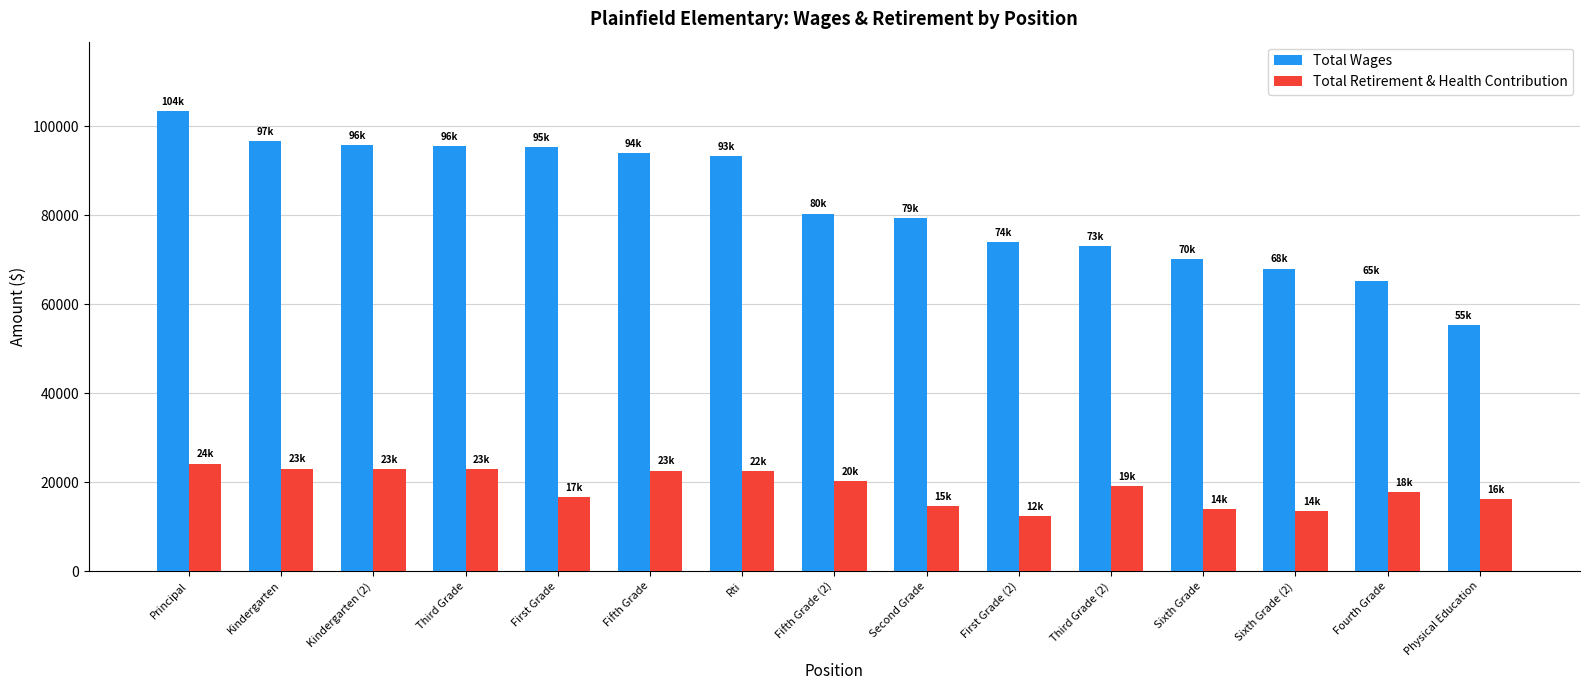

What is the label of the 4th bar from the right?

Sixth Grade